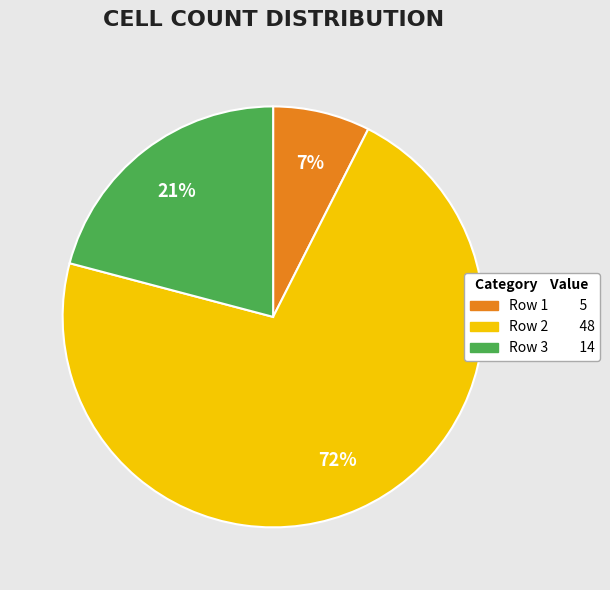

Is there a majority slice in this chart?

Yes